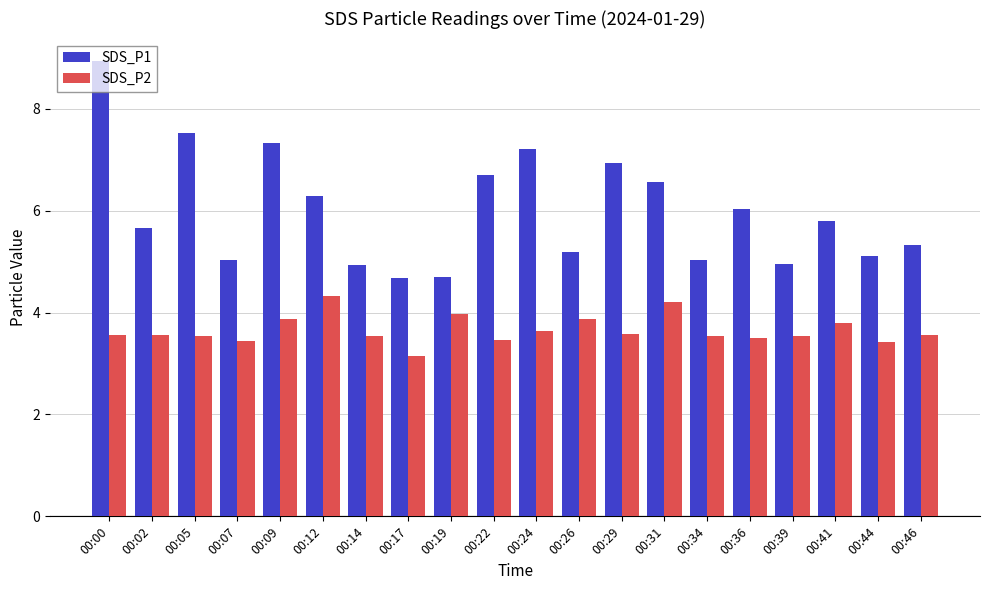

At which label is SDS_P2 closest to 3?

00:17